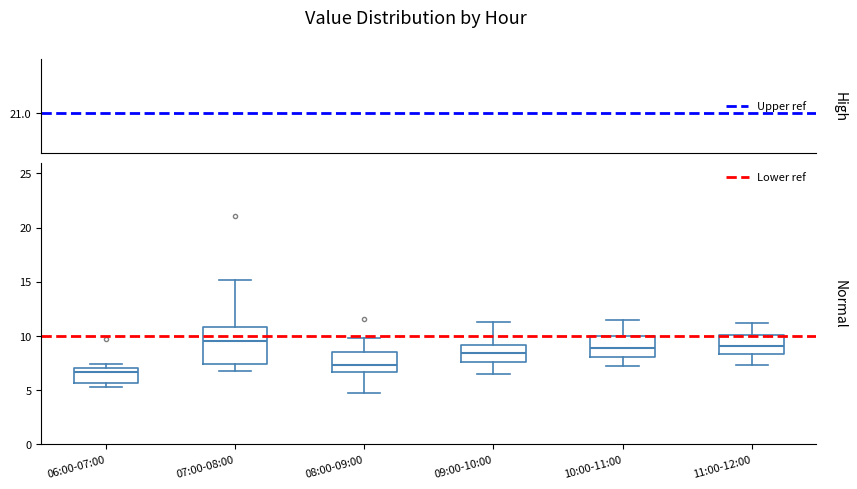

Comparing the boxes themselves (not the whiskers), which one is the tallest?

07:00-08:00